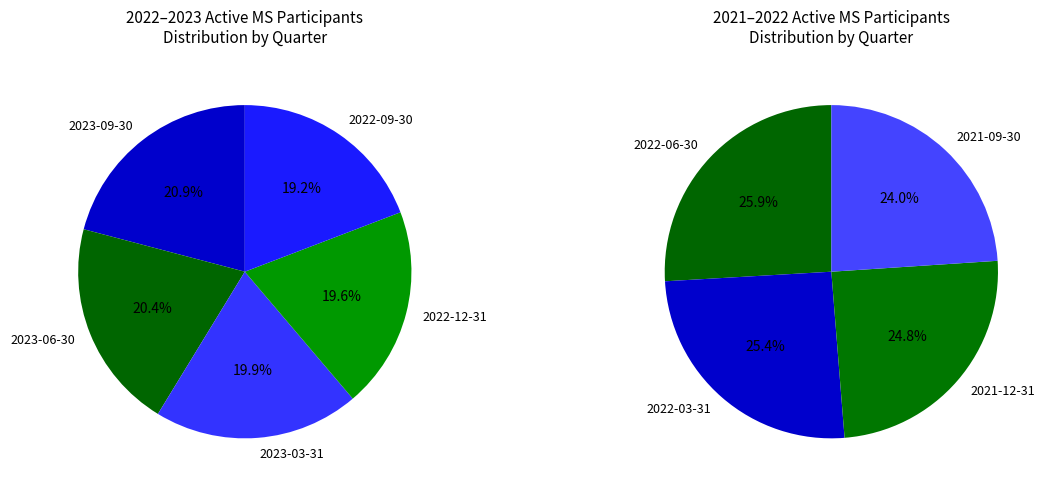

Which category has the smallest portion of the pie?

2021-09-30